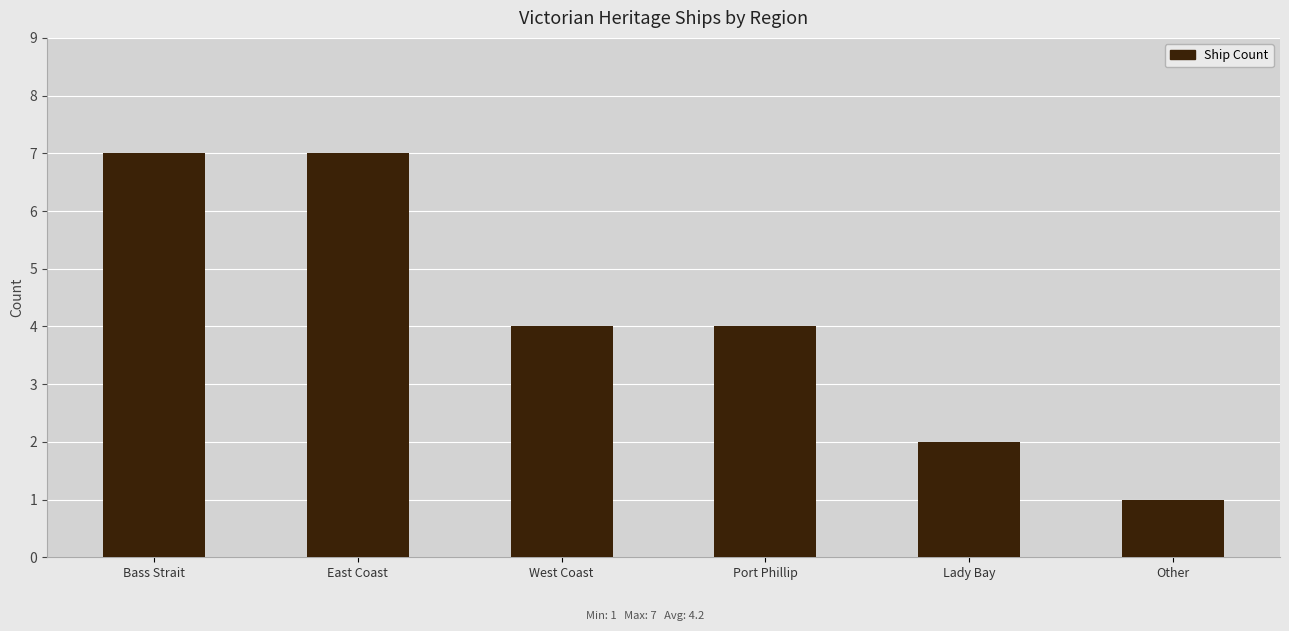

What position from the left is Other?

6